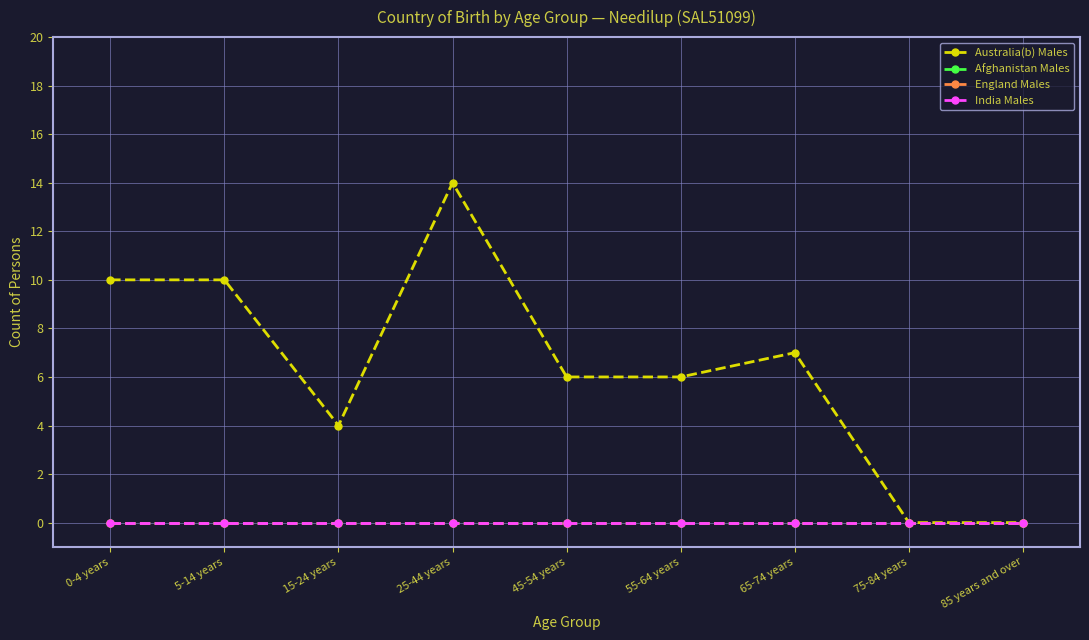

What is the label of the 1st point from the right?

85 years and over